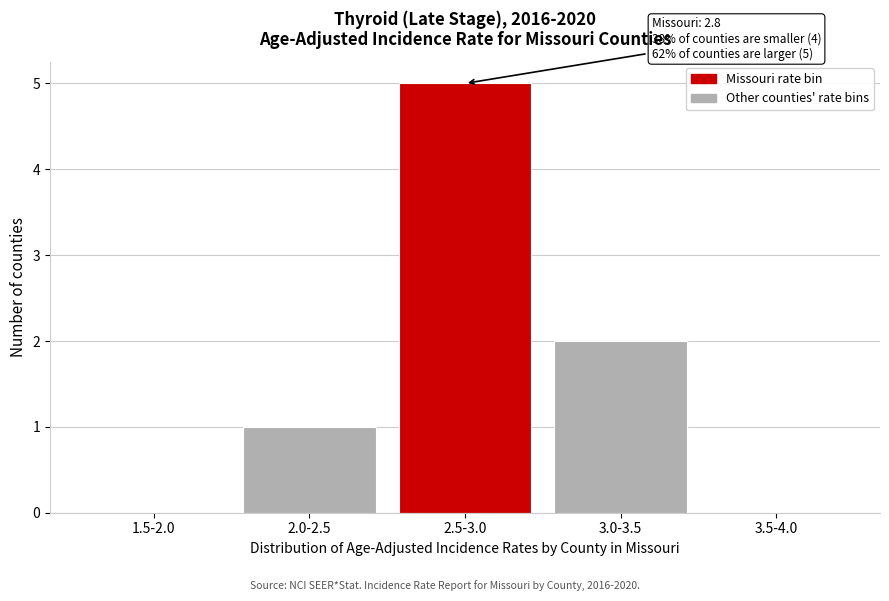

Reading right to left, list all the values displayed in this chart.

3.5-4.0=0	3.0-3.5=2	2.5-3.0=5	2.0-2.5=1	1.5-2.0=0